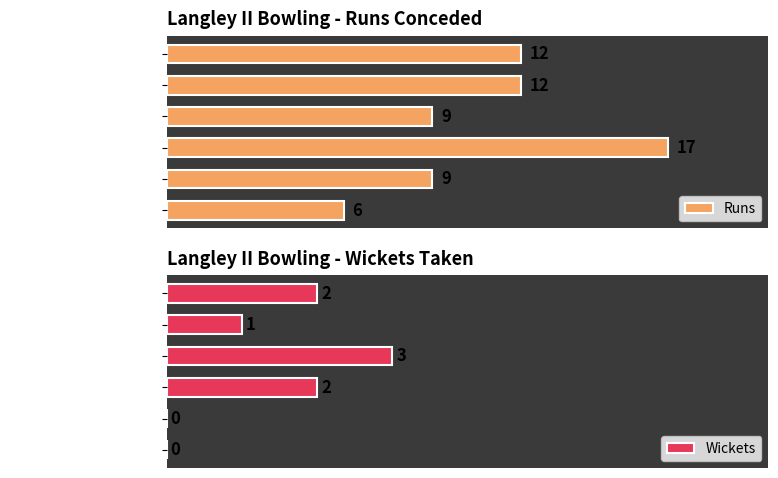

Count the number of categories in the chart.

6